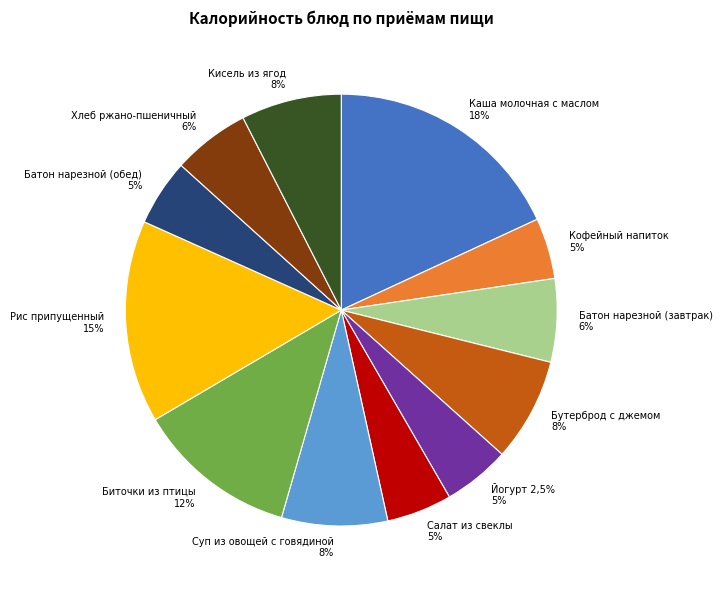

To the nearest percent, what is the difference between the Каша молочная с маслом 18% and Батон нарезной (обед) 5% slice percentages?

13%